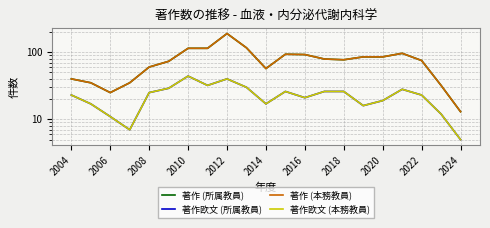

How many interior local valleys does the 著作 (所属教員) series have?

3